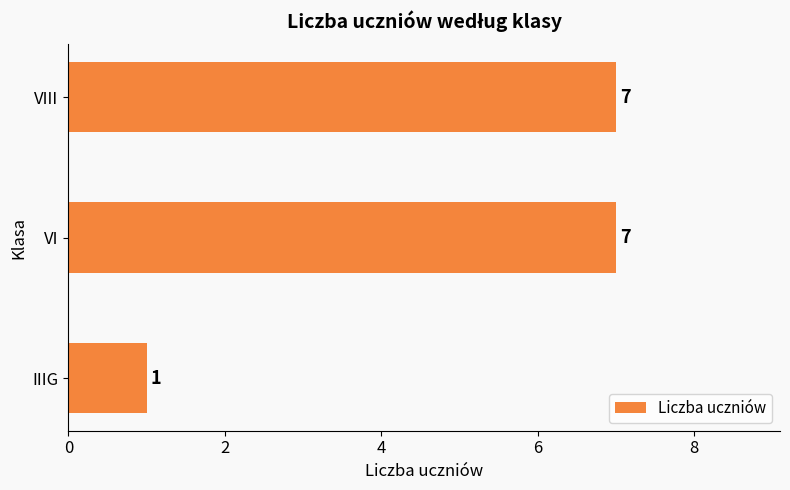

What is the greatest value displayed?

7